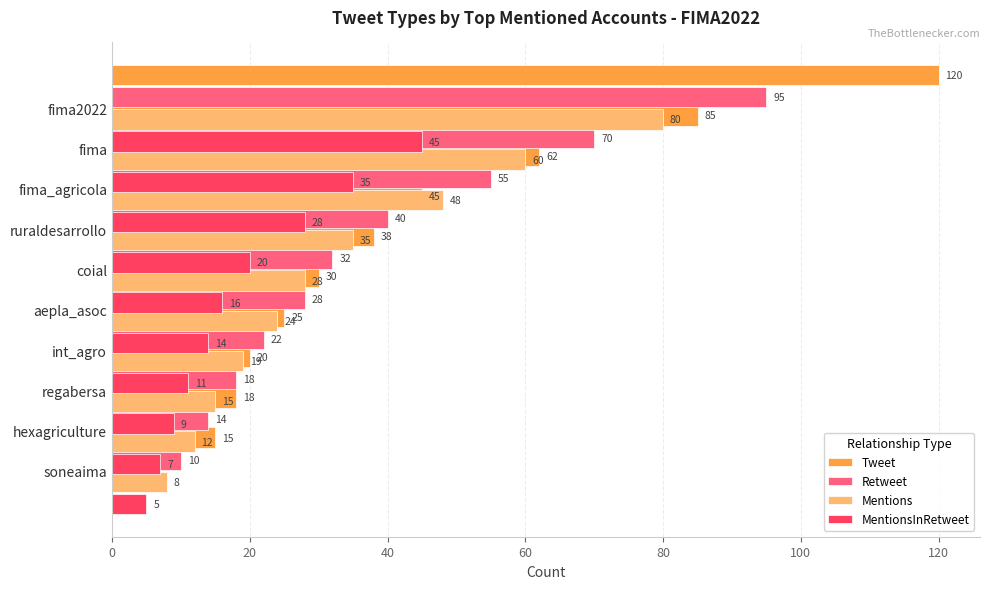

Is it true that Mentions equals 15 at regabersa?

True